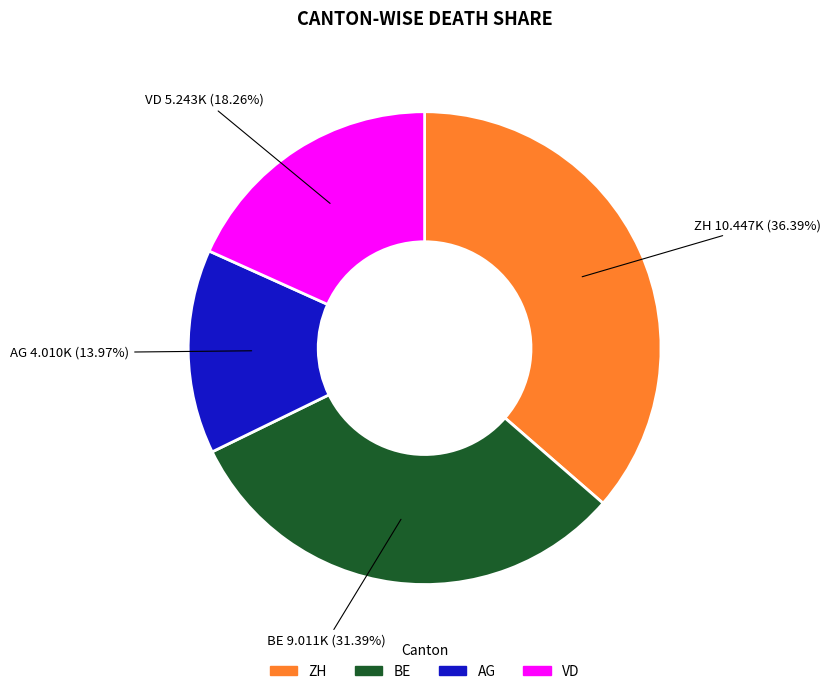

Is there any slice that represents more than half of the pie?

No